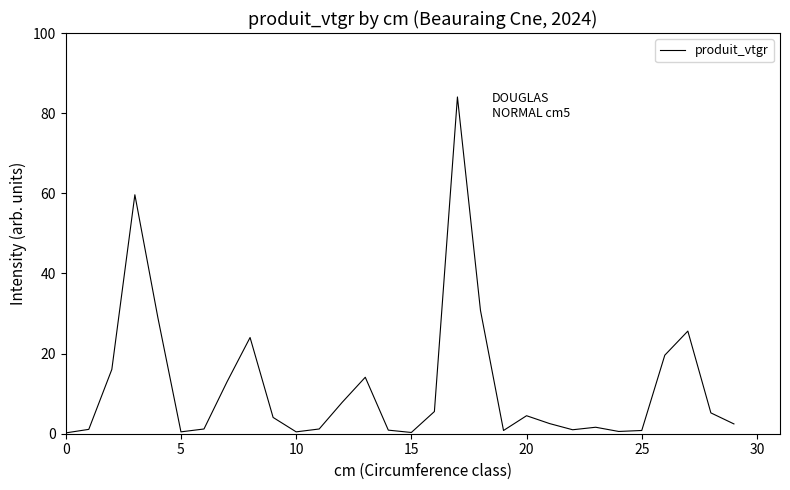

What is the maximum value shown in the chart?

84.0